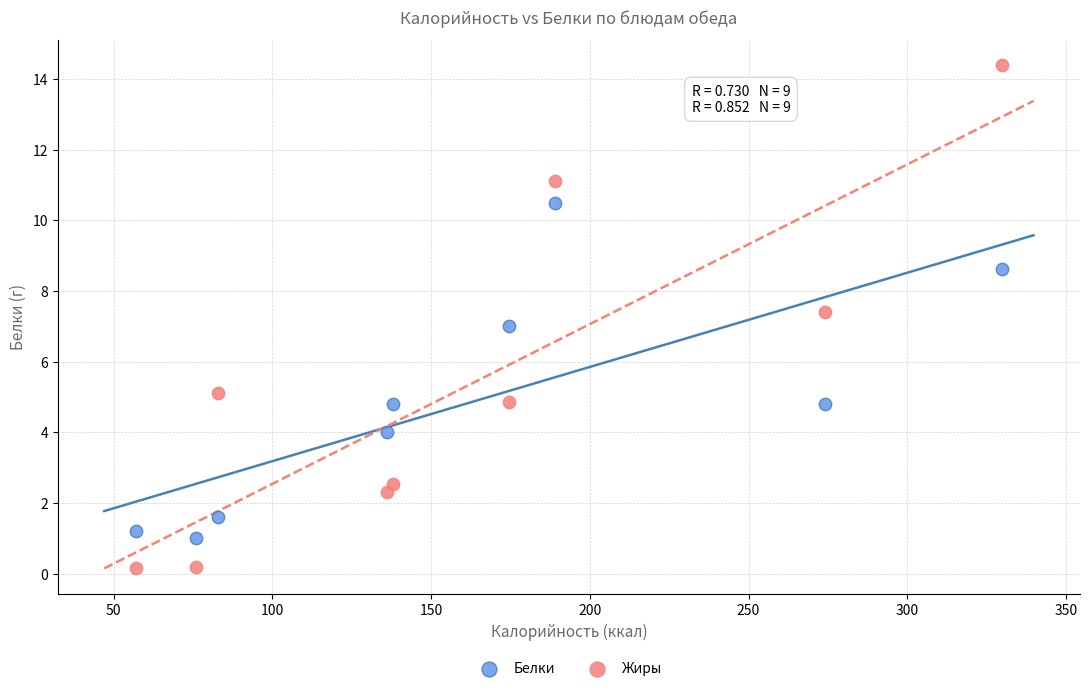

Which series has the largest Y range (max minus min)?

Жиры